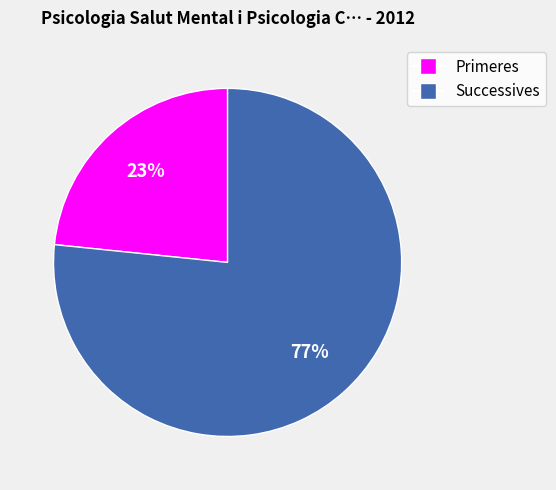

Is it true that Primeres is 10% of the pie?

False